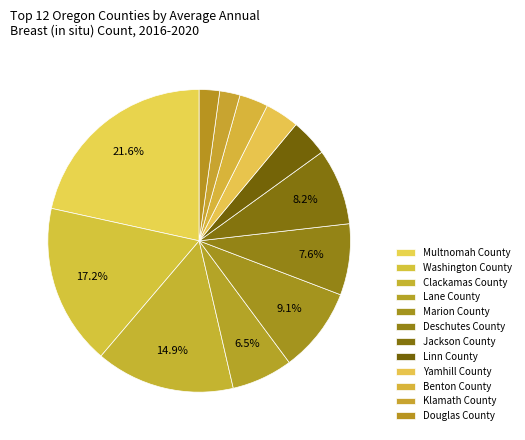

Which slice is the largest?

Multnomah County